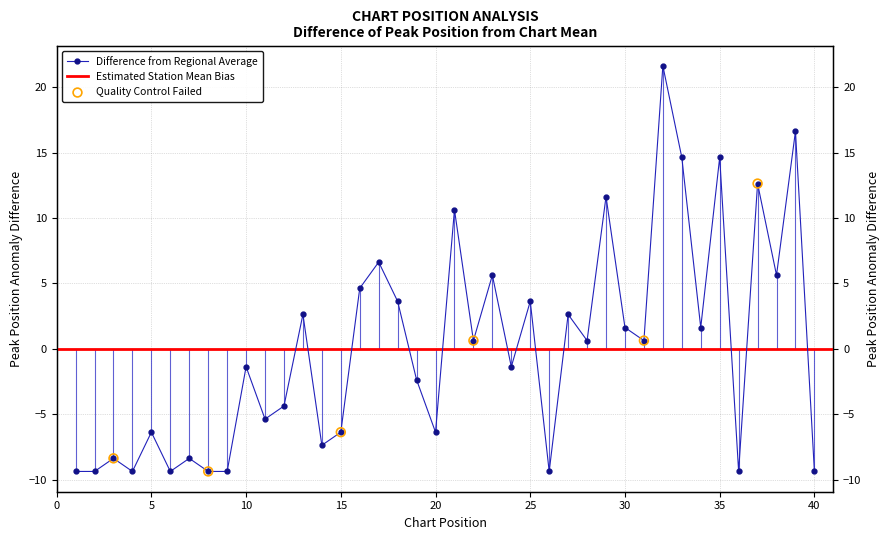

Which has a higher value, 12 or 37?

37